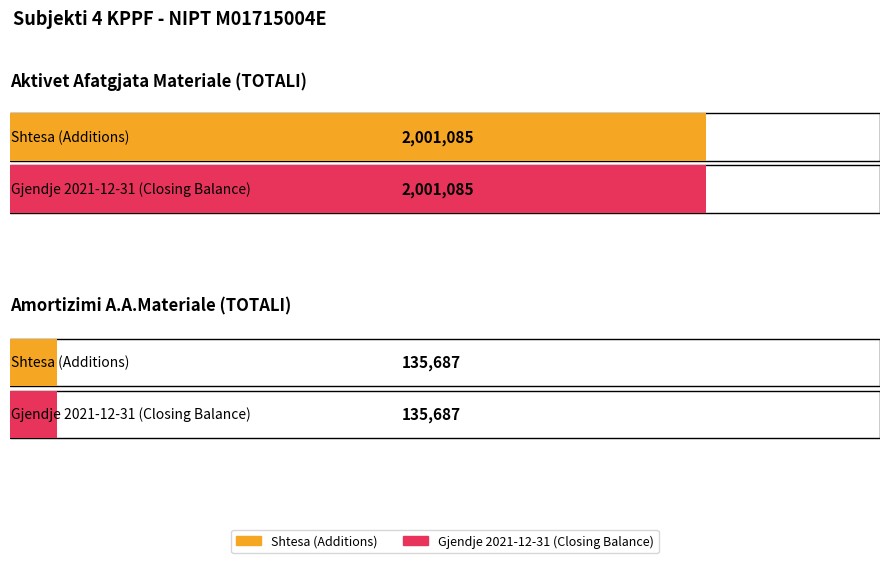

Which series has the largest range (max minus min)?

Shtesa